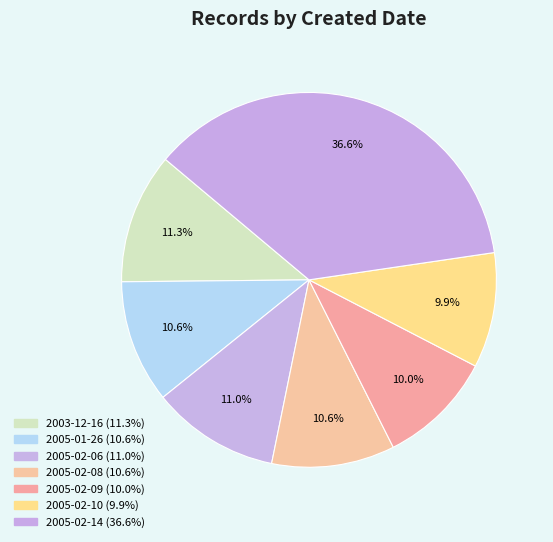

What is the smallest slice in the pie chart?

2005-02-10